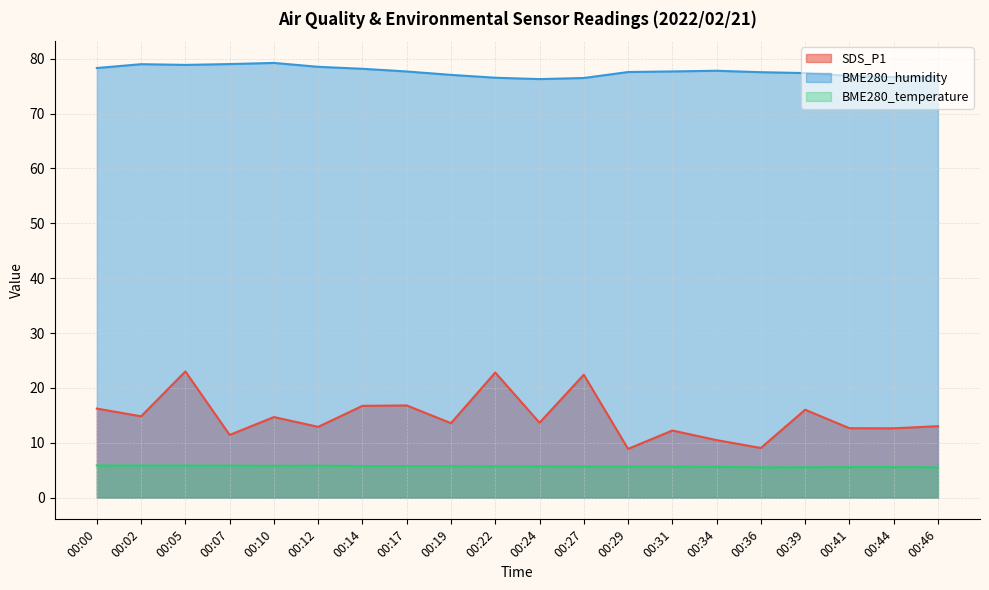

What is the value of the SDS_P1 point at the 11th from the left?

13.7